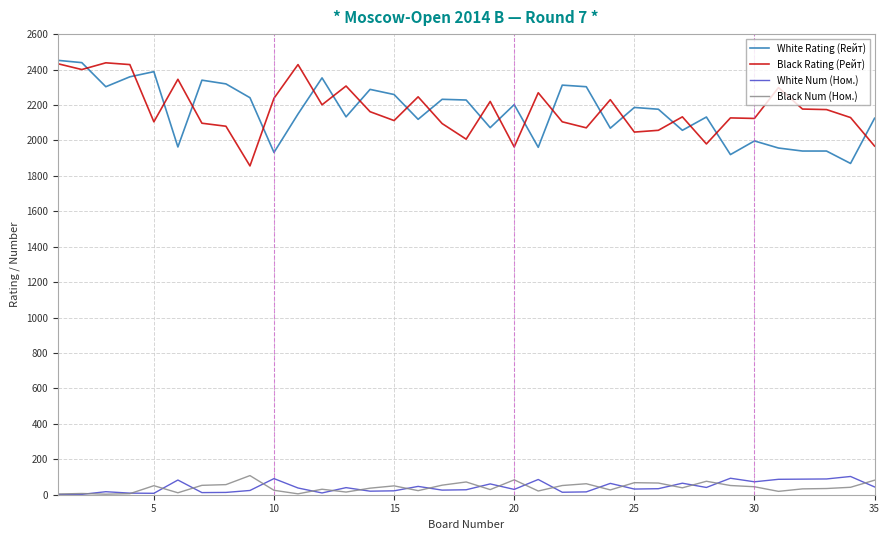

True or false: Black Rating (Рейт) and White Num (Ном.) cross at least once.

False